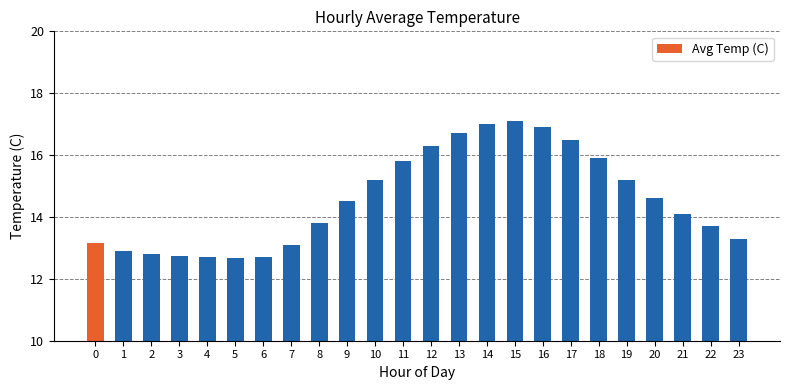

True or false: the data shows 15.2 at 19.

True